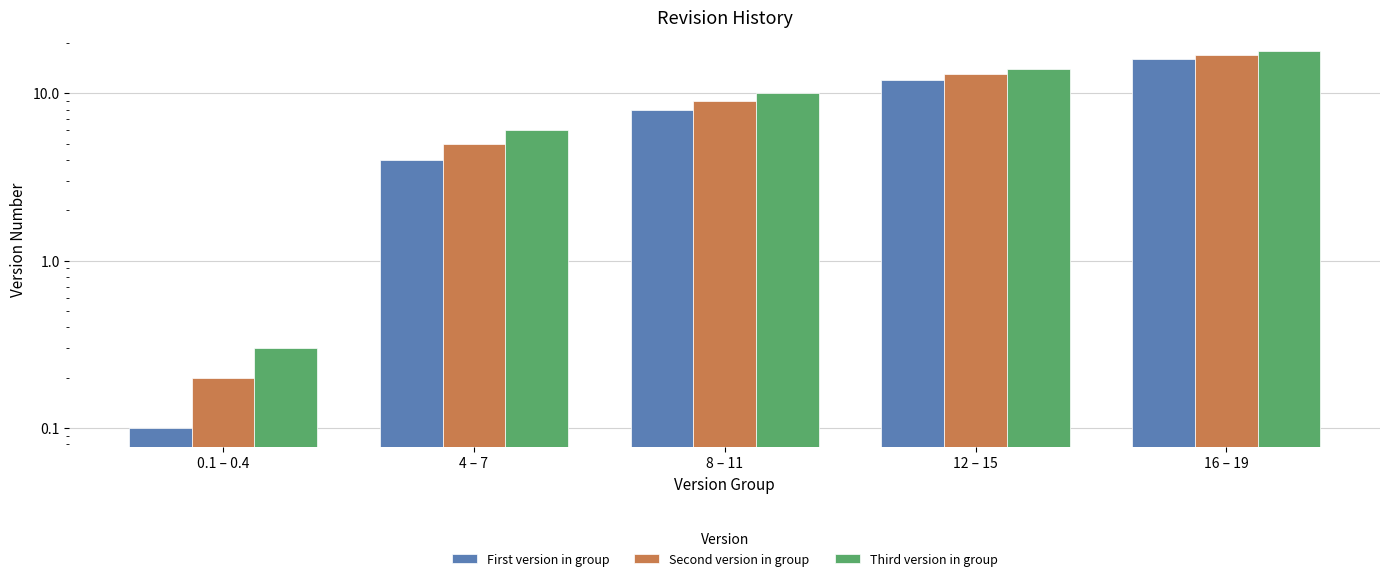

Is it true that First version in group equals 12.0 at 12 – 15?

True